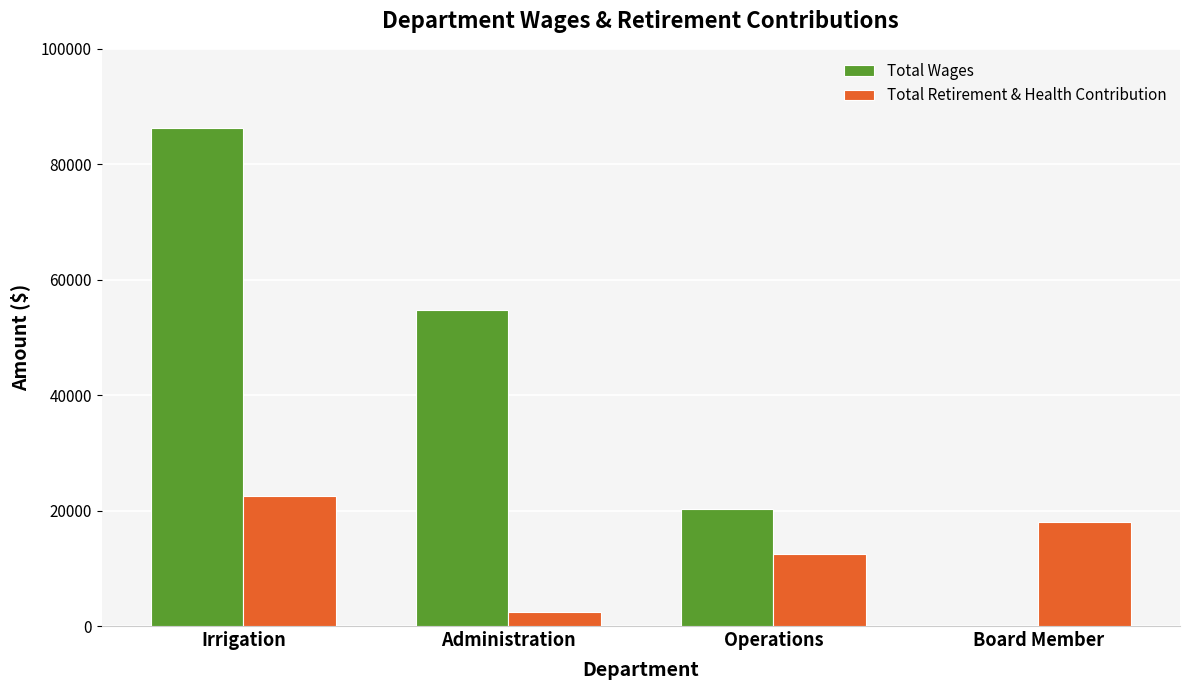

What is the sum of all Total Retirement & Health Contribution values?

55412